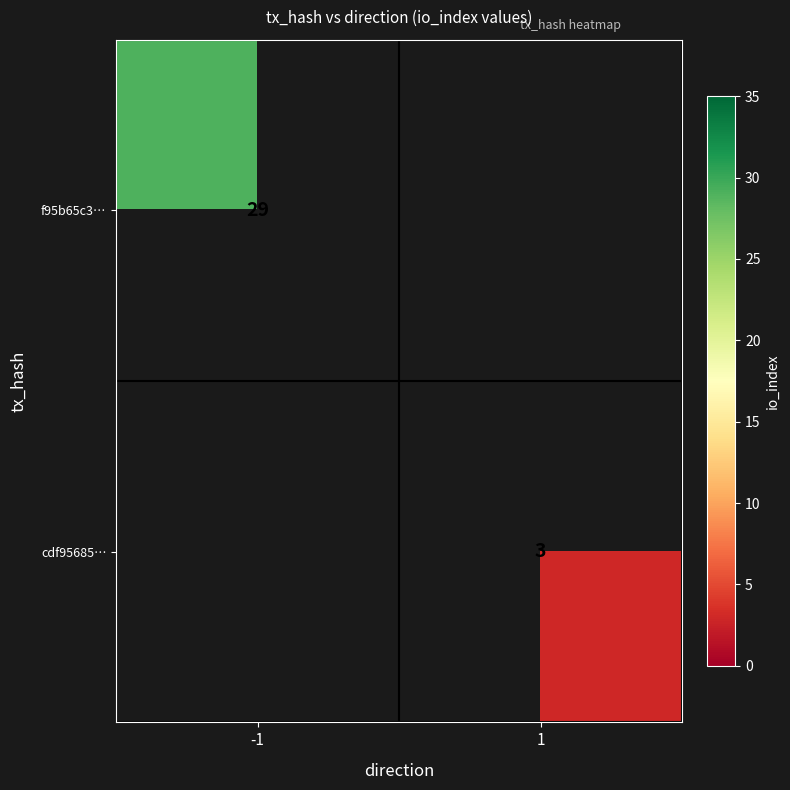

Is the value of cdf95685… at 1 greater than the value of f95b65c3… at -1?

No